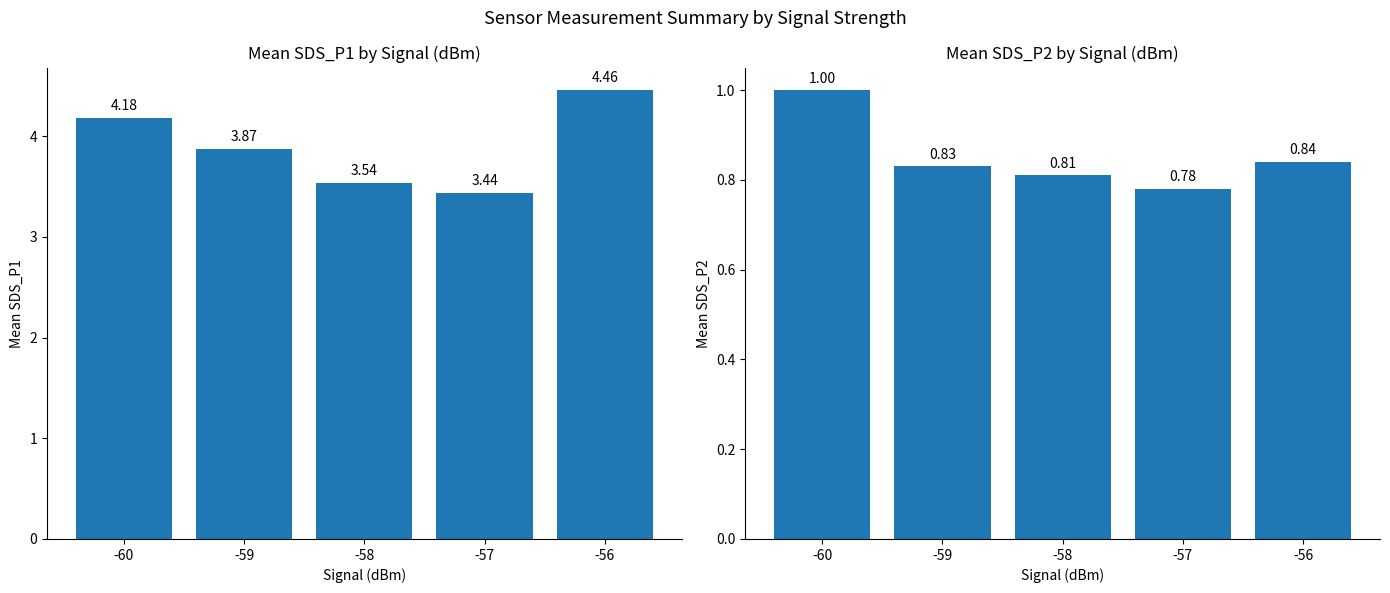

How many groups of bars are there?

5